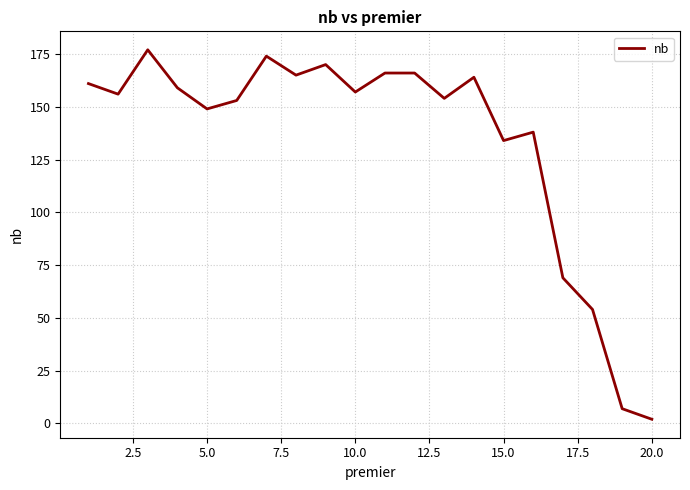

What is the greatest value displayed?

177